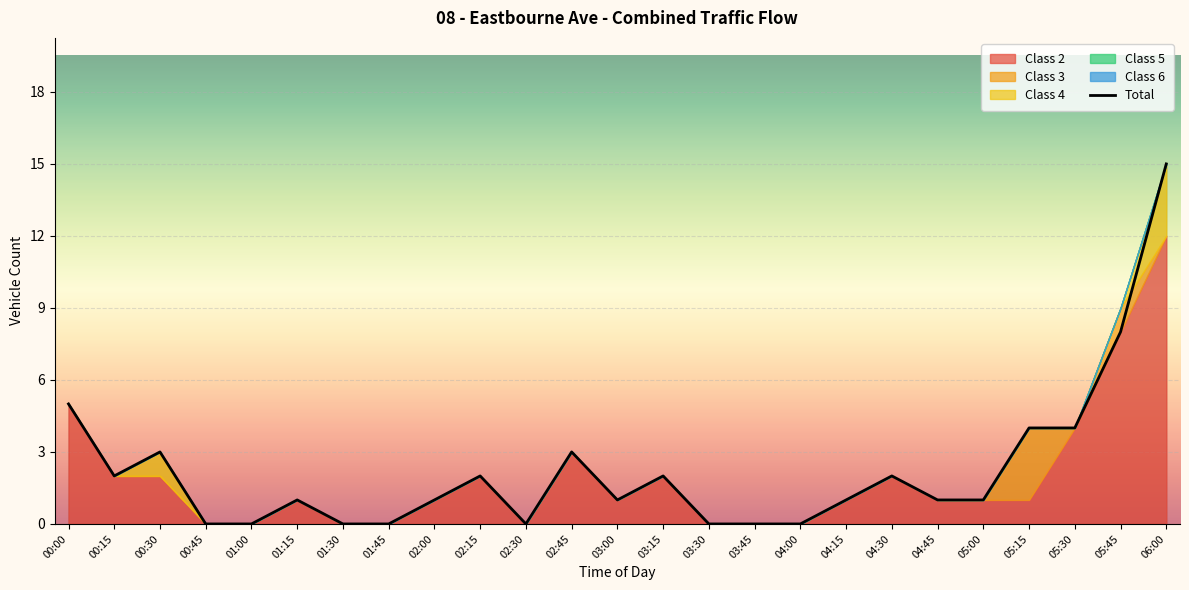

List the labels in order of value, largest first.

06:00, 05:45, 00:00, 05:15, 05:30, 00:30, 02:45, 00:15, 02:15, 03:15, 04:30, 01:15, 02:00, 03:00, 04:15, 04:45, 05:00, 00:45, 01:00, 01:30, 01:45, 02:30, 03:30, 03:45, 04:00